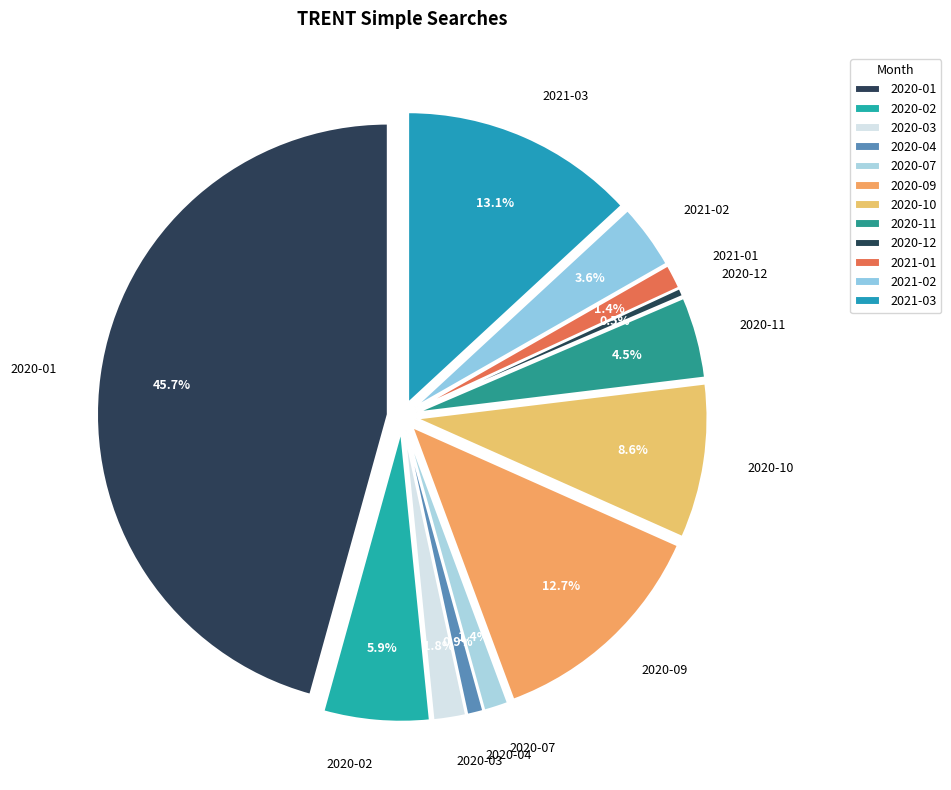

Which has a higher value, 2020-08 or 2020-09?

2020-09